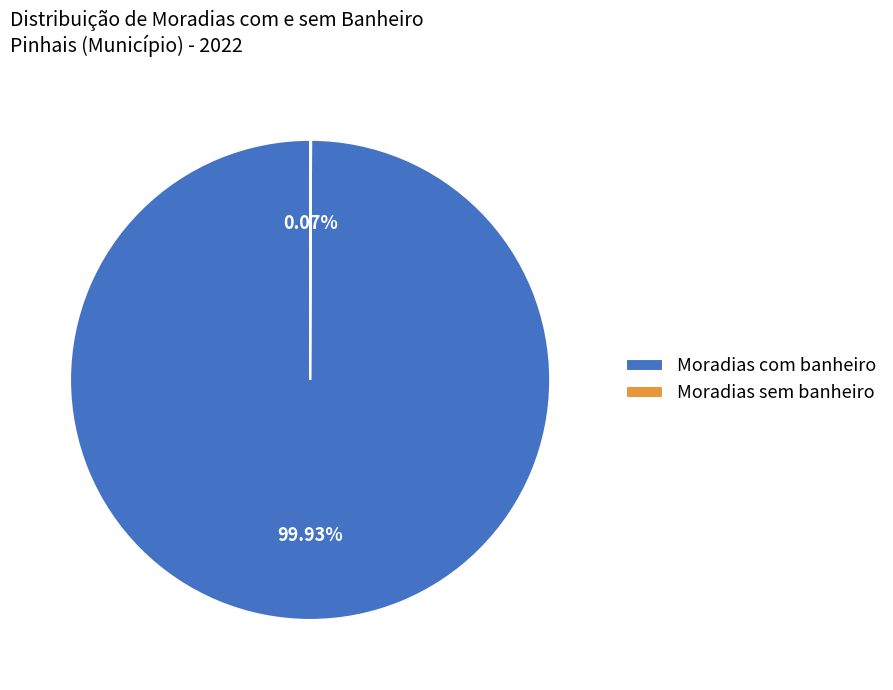

What percentage is the Moradias com banheiro slice, to the nearest percent?

100%